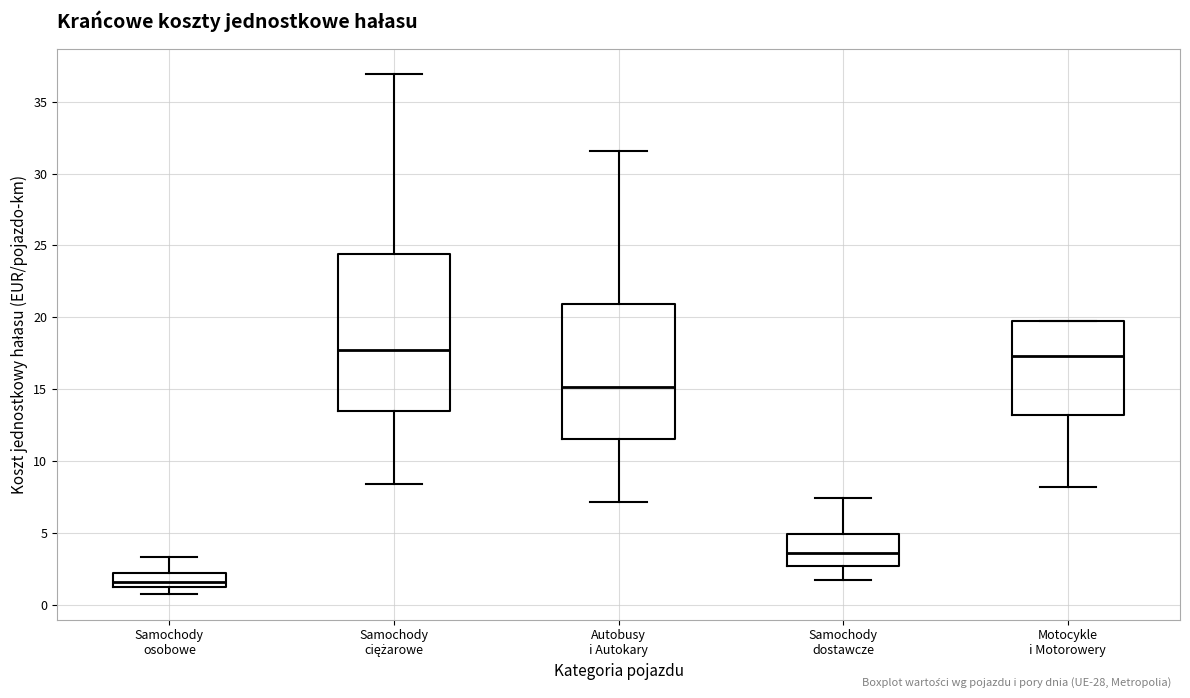

Reading left to right, read every box against the y-axis: the position of its median line, the range the box covers, and the ends of its whiskers. The values are not printed on the chart, so give them approximately, as read against the axis.

Samochody osobowe: median 1.5, box 1.0 to 2.0, whiskers 0.5 to 3.5
Samochody ciężarowe: median 17.5, box 13.5 to 24.5, whiskers 8.5 to 37.0
Autobusy i Autokary: median 15.0, box 11.5 to 21.0, whiskers 7.0 to 31.5
Samochody dostawcze: median 3.5, box 2.5 to 5.0, whiskers 1.5 to 7.5
Motocykle i Motorowery: median 17.5, box 13.0 to 20.0, whiskers 8.0 to 20.0